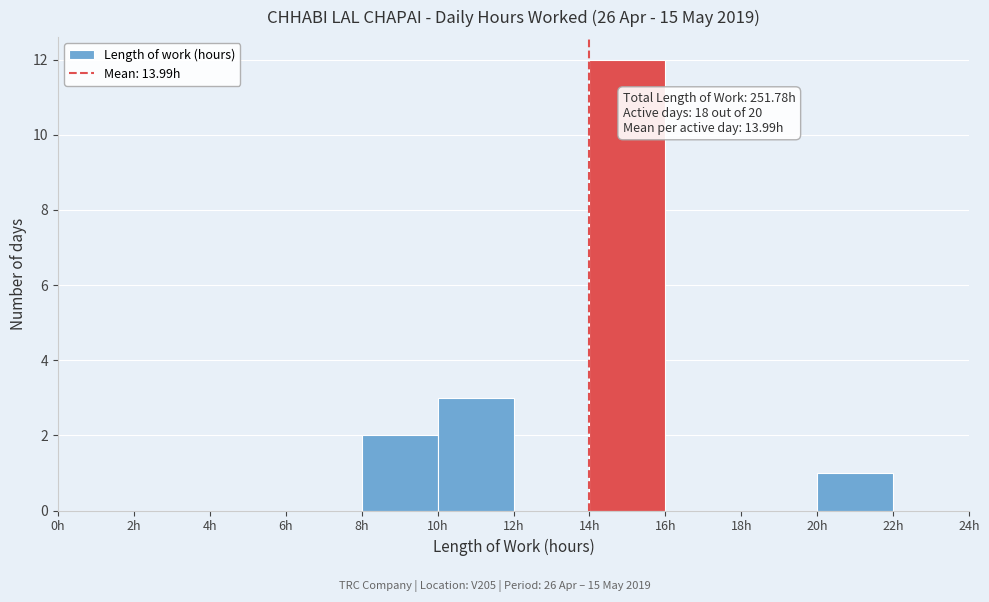

Which range on the x-axis has the tallest bar?

14 to 16